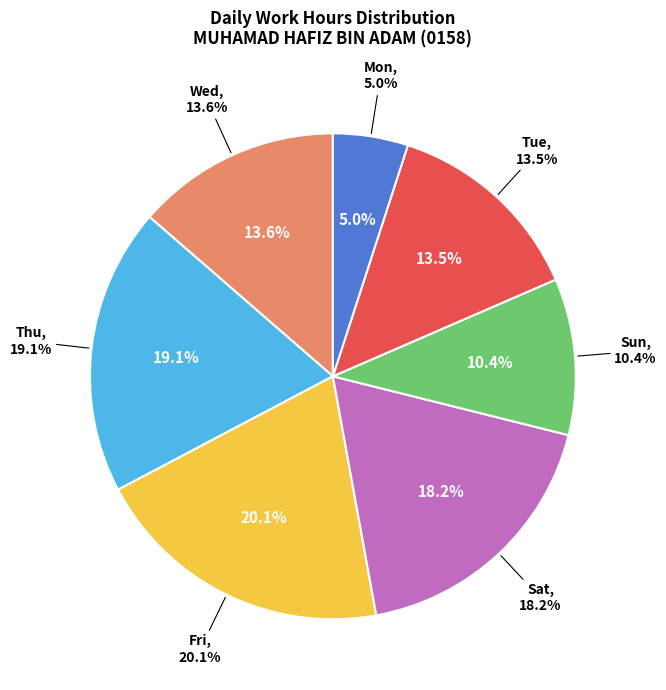

True or false: Mon 7 accounts for 1% of the total.

False